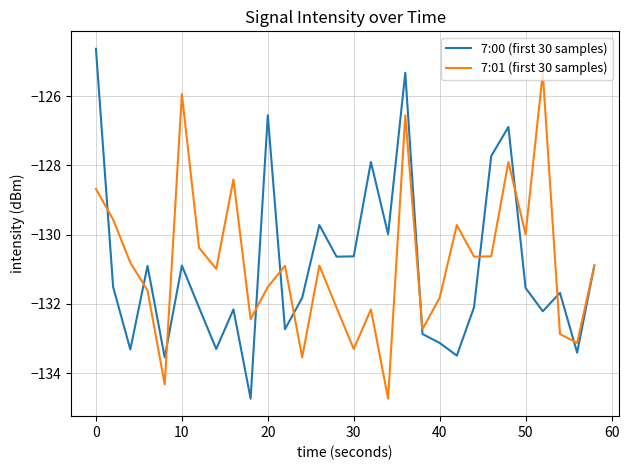

List the series in order of their peak value, lowest first.

7:01 (first 30 samples), 7:00 (first 30 samples)